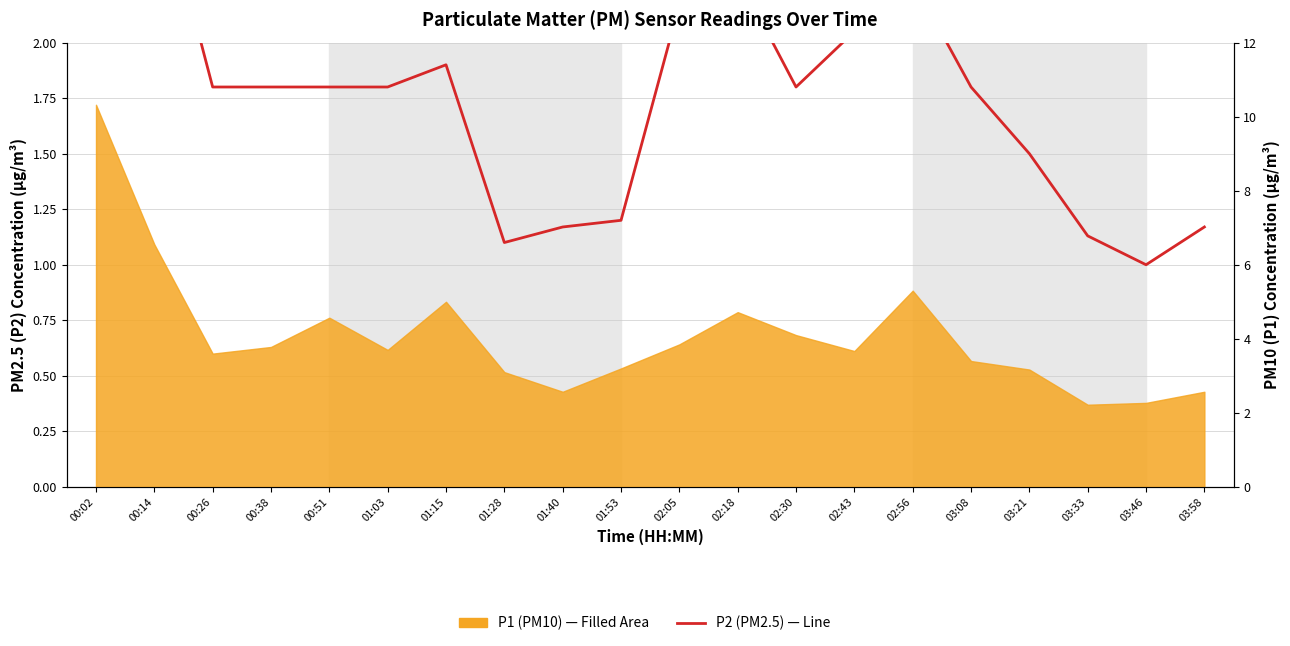

Reading left to right, what are all the values shown in this chart?

00:02=4.8	00:14=2.8	00:26=1.8	00:38=1.8	00:51=1.8	01:03=1.8	01:15=1.9	01:28=1.1	01:40=1.2	01:53=1.2	02:05=2.2	02:18=2.3	02:30=1.8	02:43=2.0	02:56=2.3	03:08=1.8	03:21=1.5	03:33=1.1	03:46=1.0	03:58=1.2